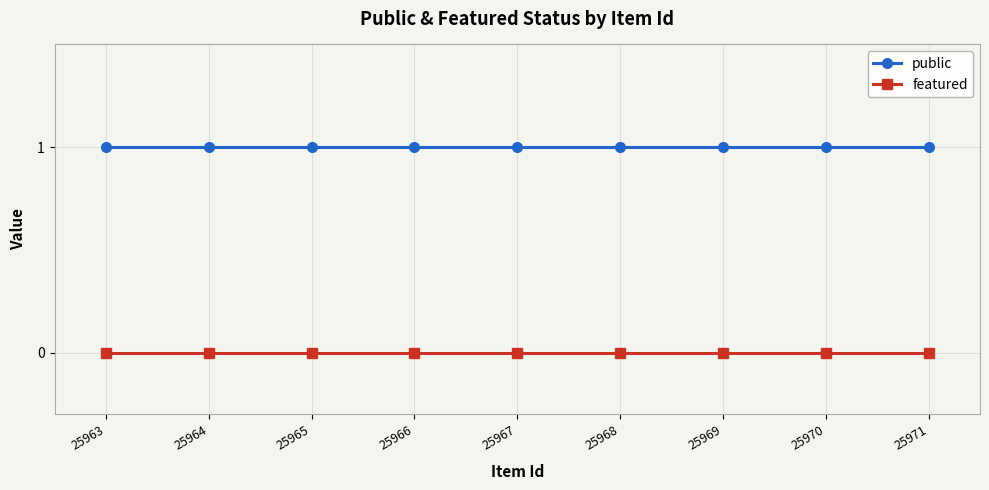

The value of public at 25968 is 1. True or false?

True